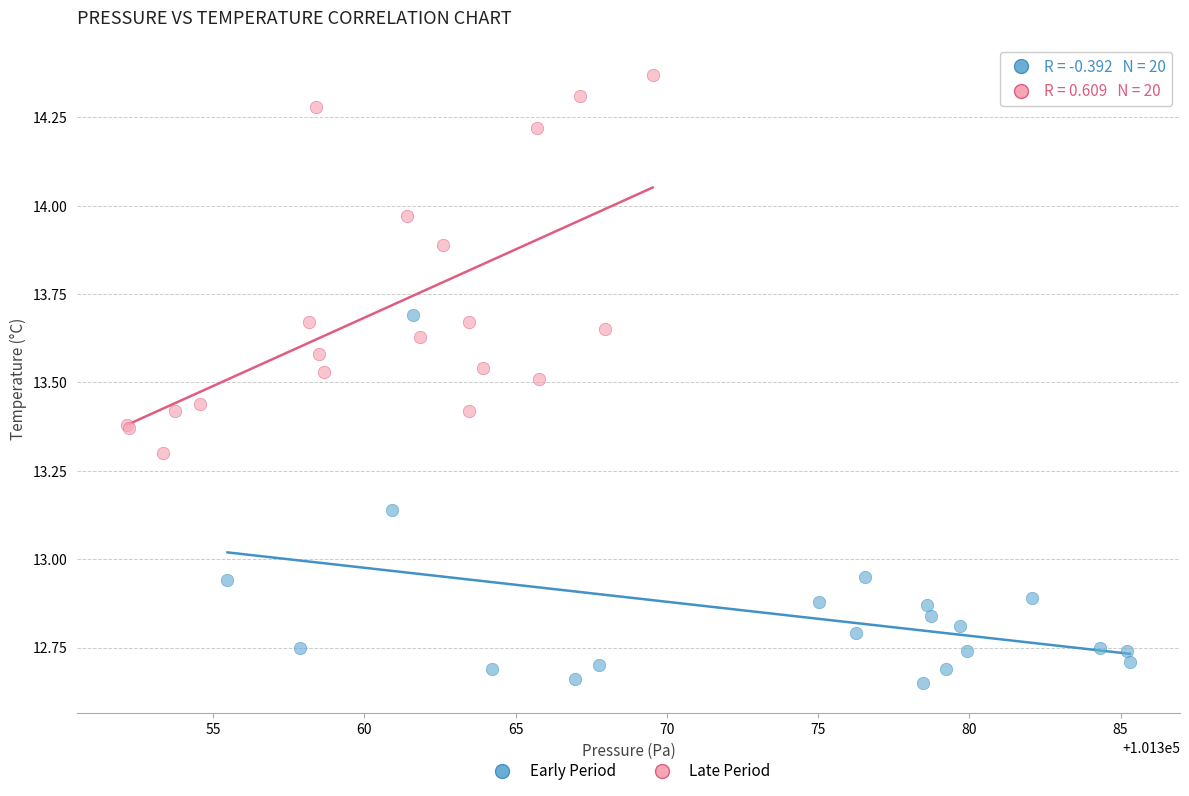

Which series contains the highest Y value?

Late Period